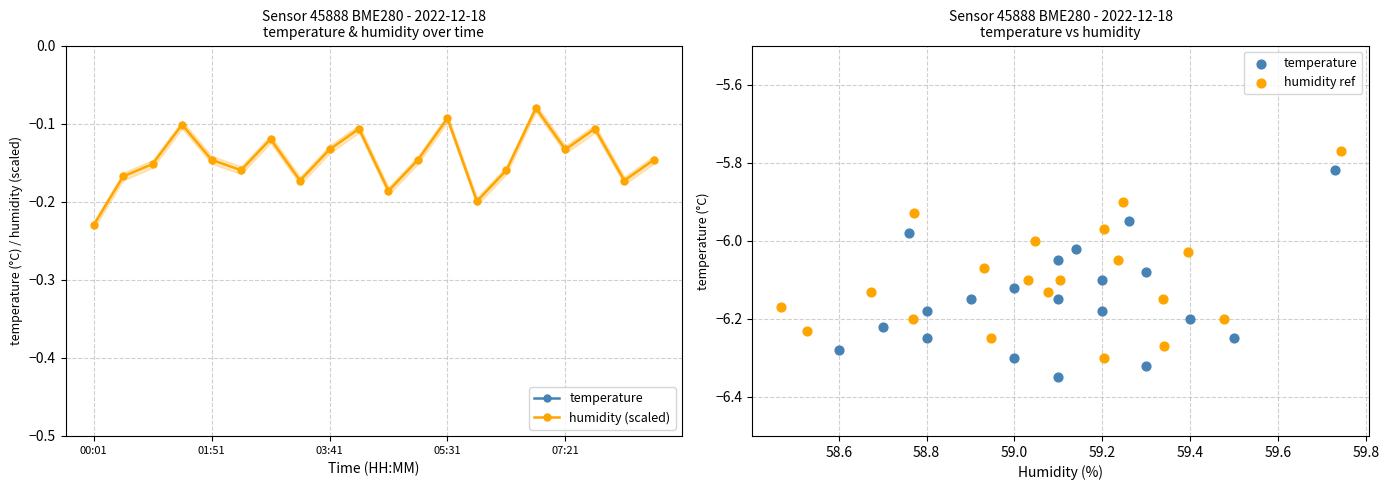

Which series contains the lowest Y value?

temperature